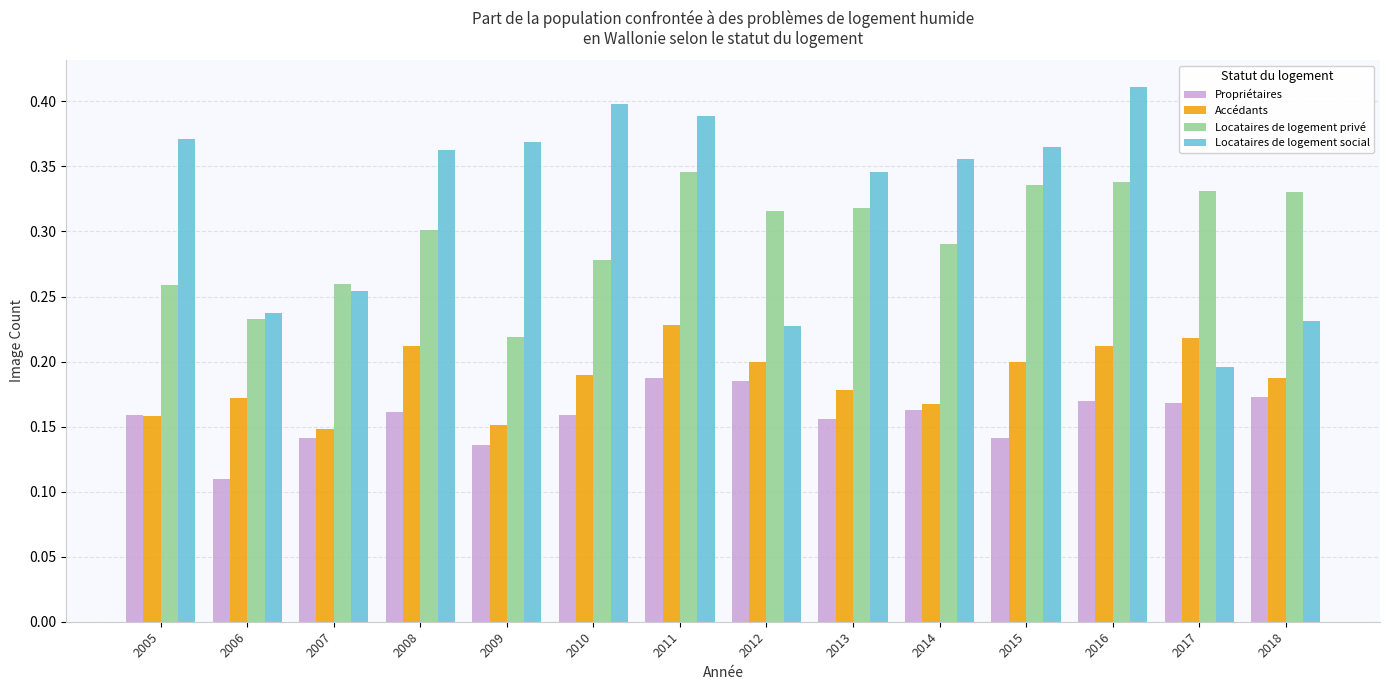

At which label is Propriétaires closest to 0?

2006